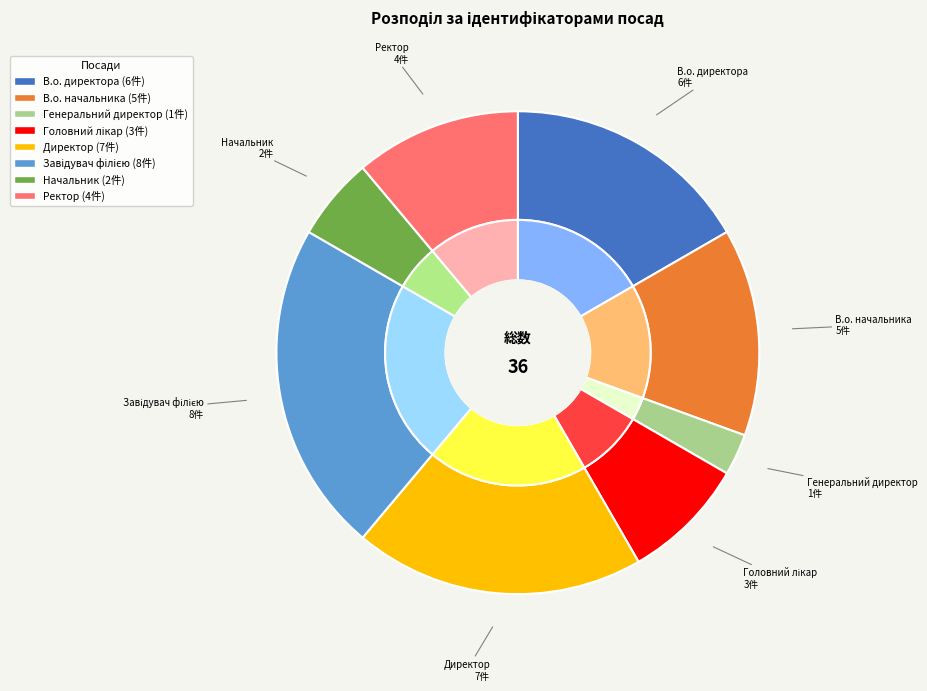

Count the number of slices in the pie.

8